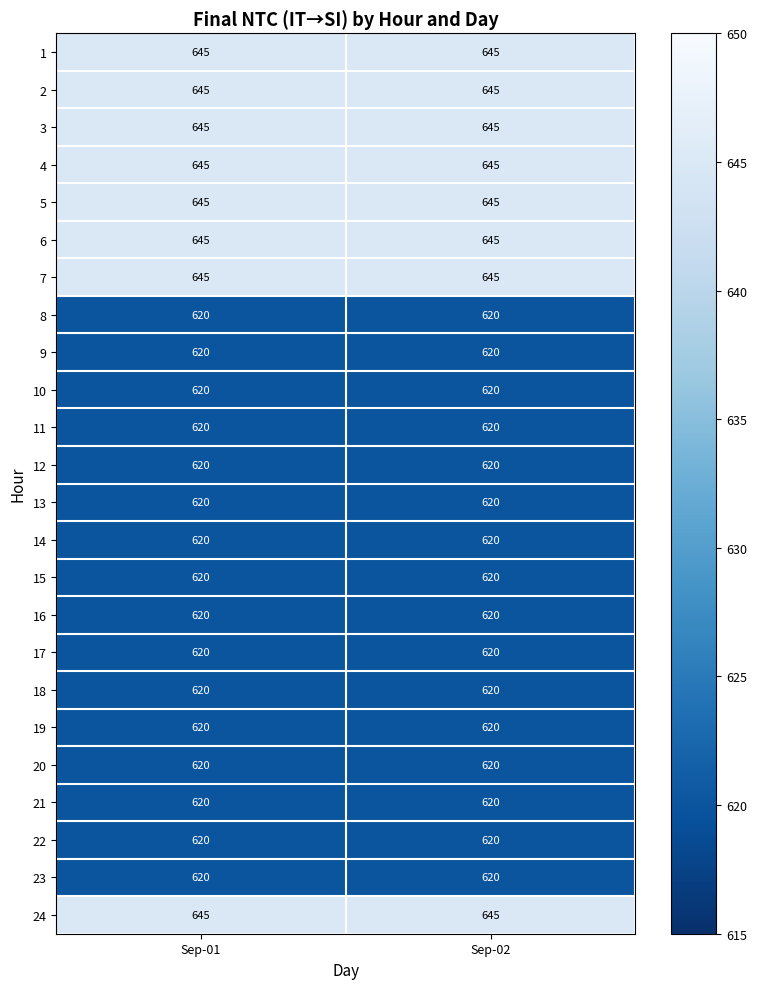

True or false: 22 has a value of 620 at Sep-02.

True